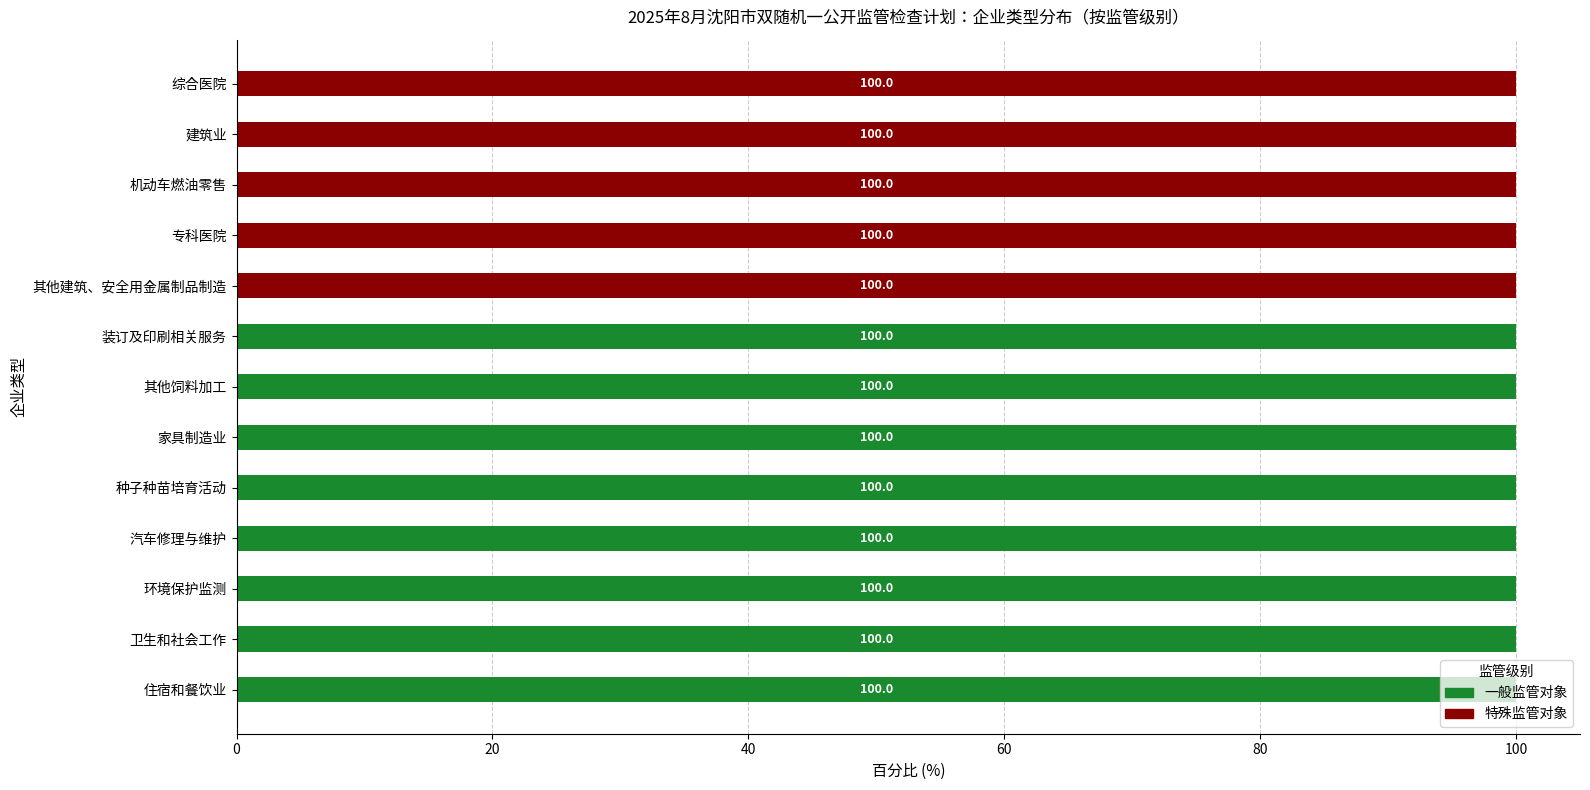

What is the sum of the 一般监管对象 values at 其他饲料加工 and 机动车燃油零售?

100